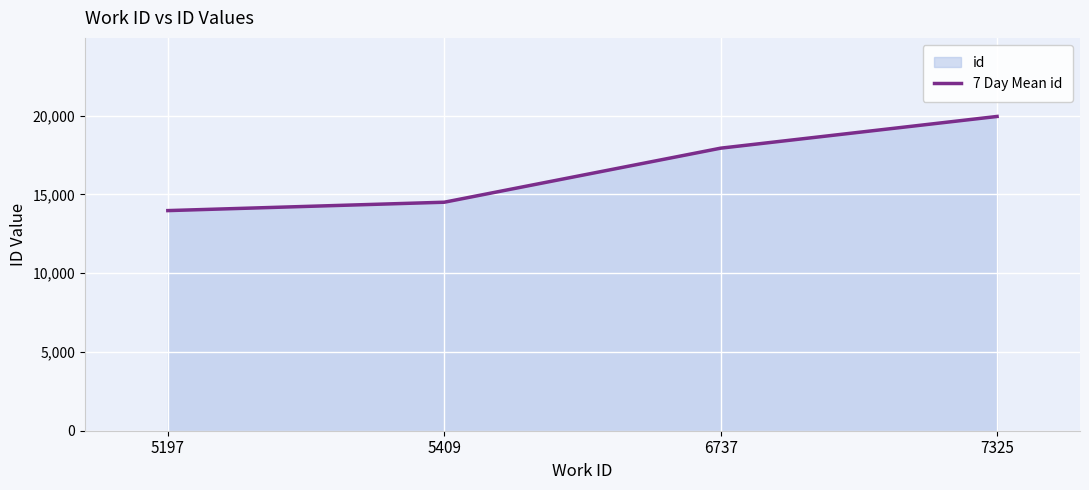

Rank the categories by value from highest to lowest.

7325, 6737, 5409, 5197